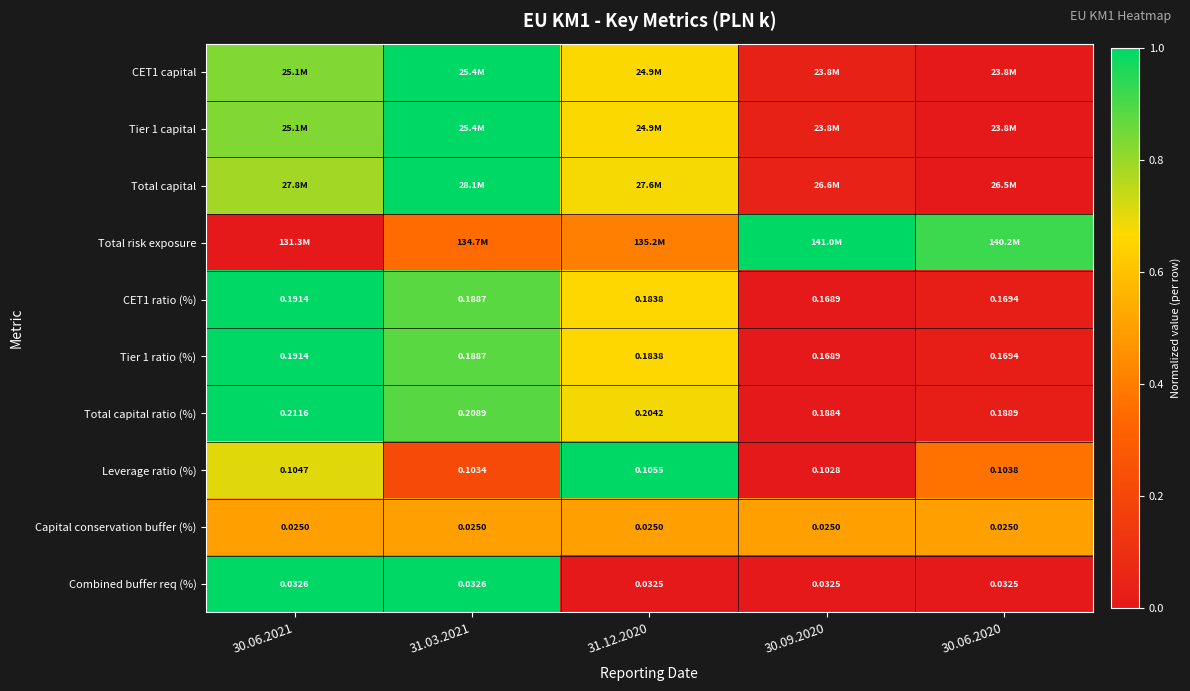

Is the value of Total capital ratio (%) at 30.09.2020 greater than the value of Leverage ratio (%) at 30.09.2020?

Yes